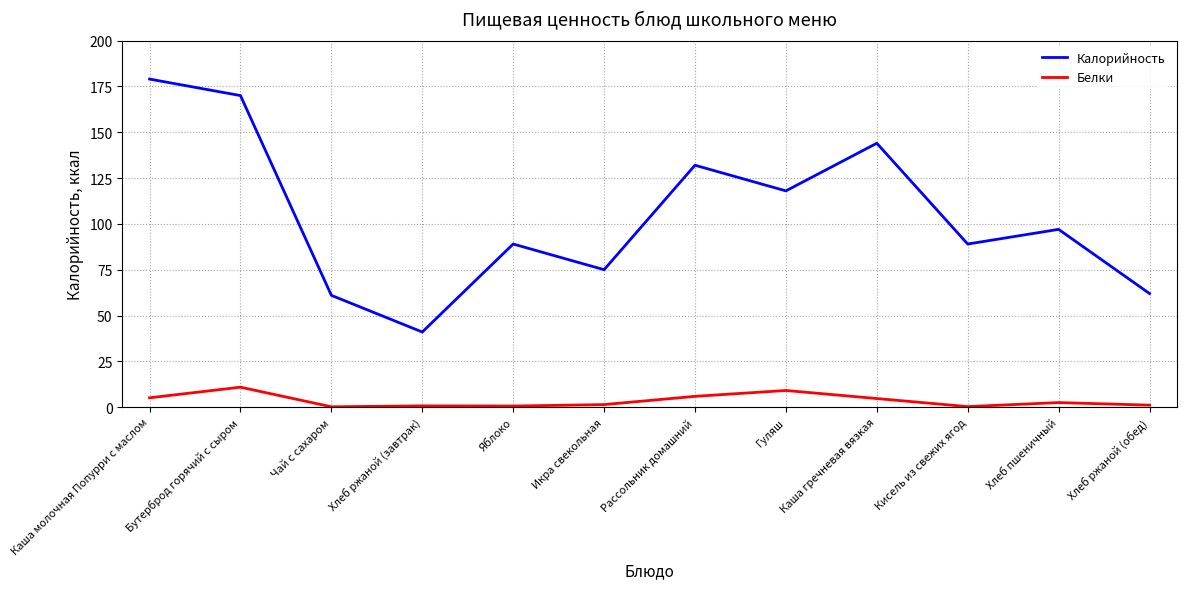

Rank the series by their maximum value, from highest to lowest.

Калорийность, Белки